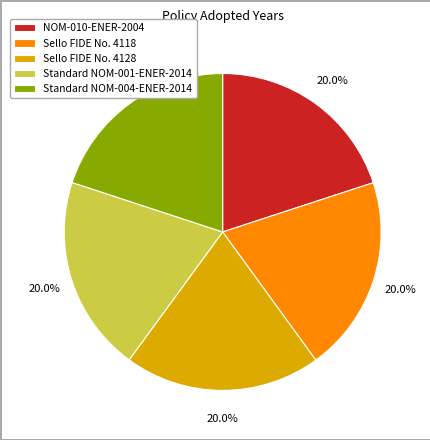

What percentage is the Sello FIDE No. 4128 slice, to the nearest percent?

20%